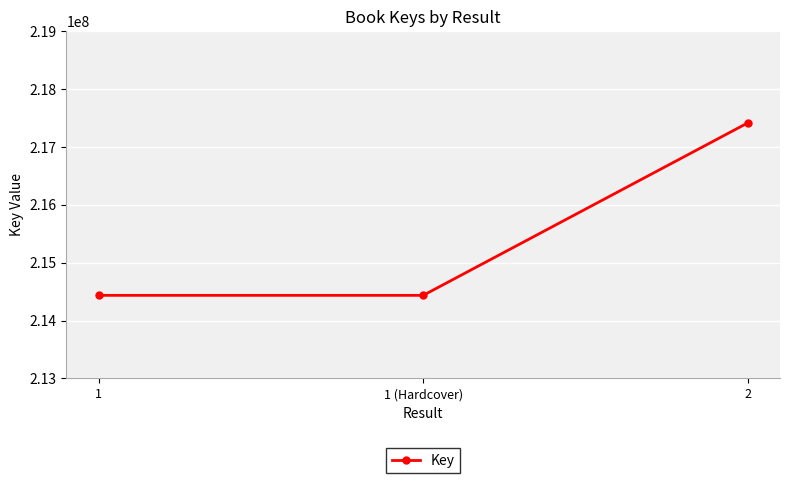

Reading right to left, list all the values displayed in this chart.

2=217412582	1 (Hardcover)=214435226	1=214435226